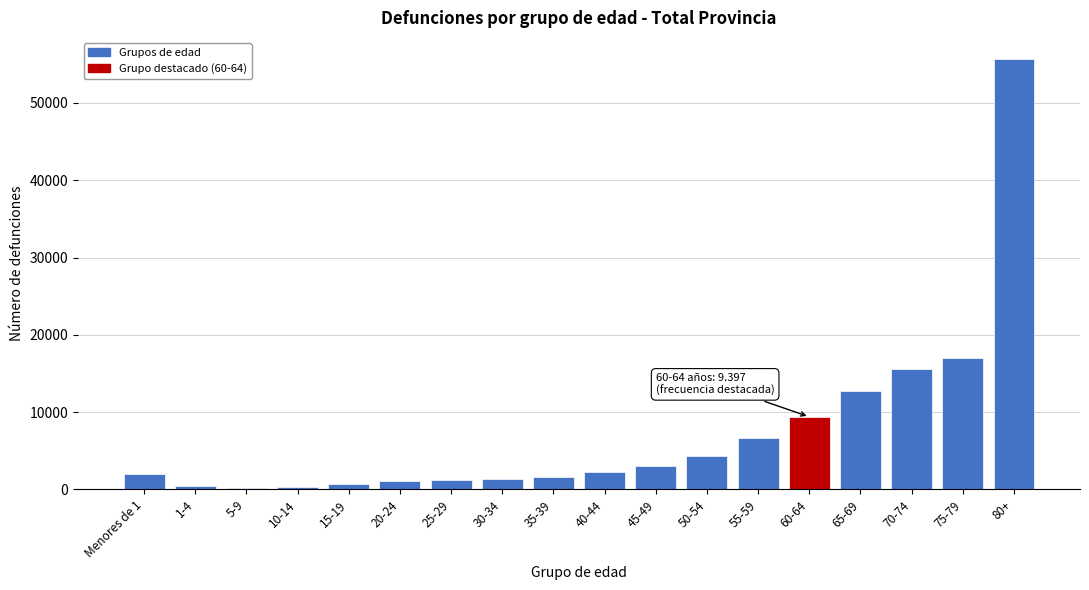

What is the difference between the maximum and second lowest values?

55346